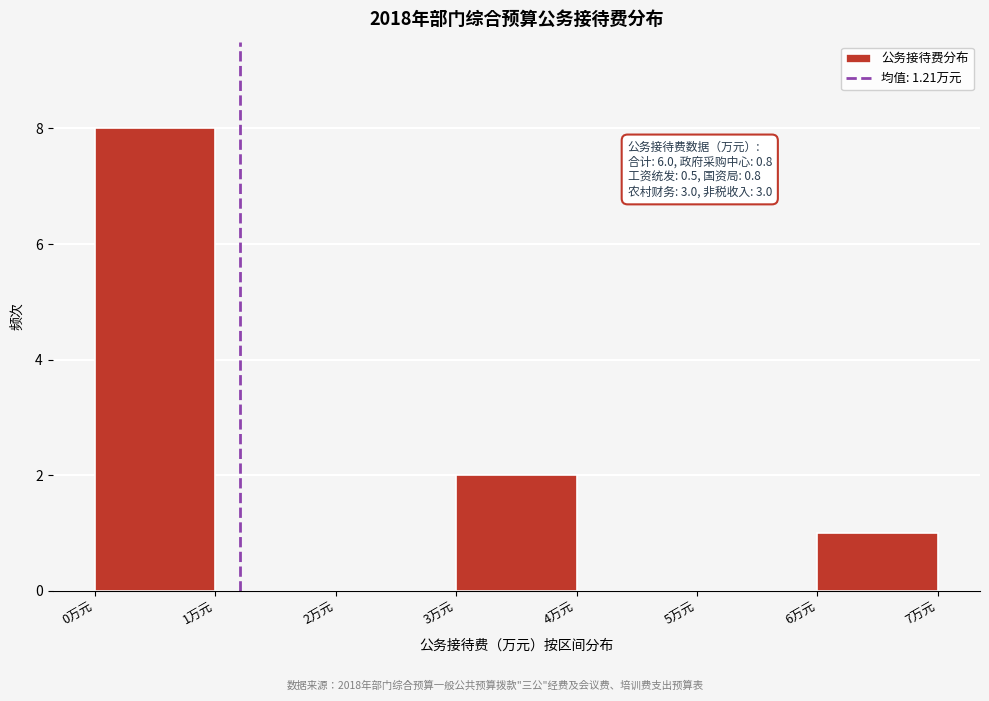

Over which range of the x-axis is the bar tallest?

0 to 1